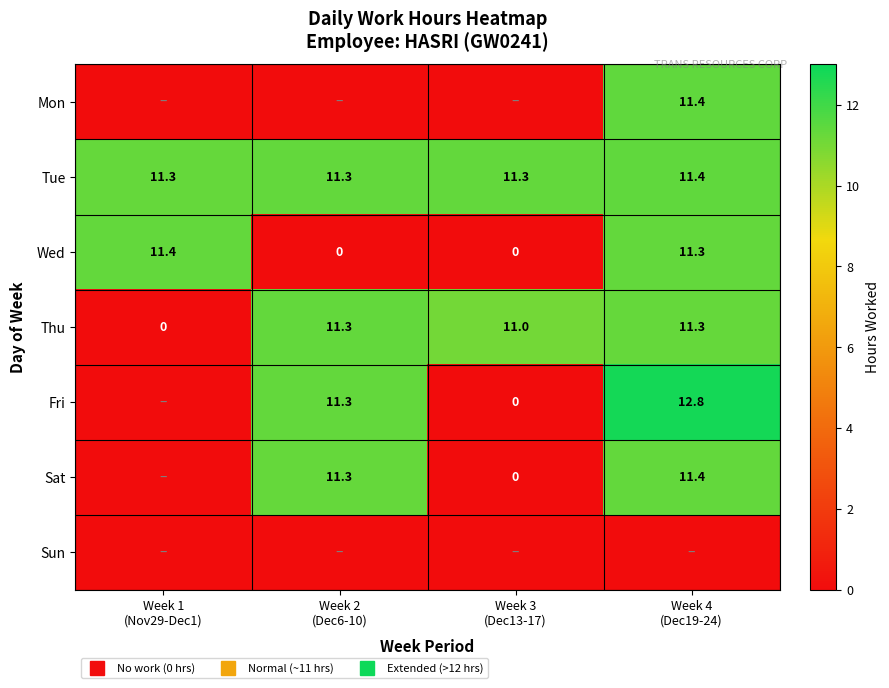

At which label does Mon reach its peak?

Week 4 (Dec19-24)